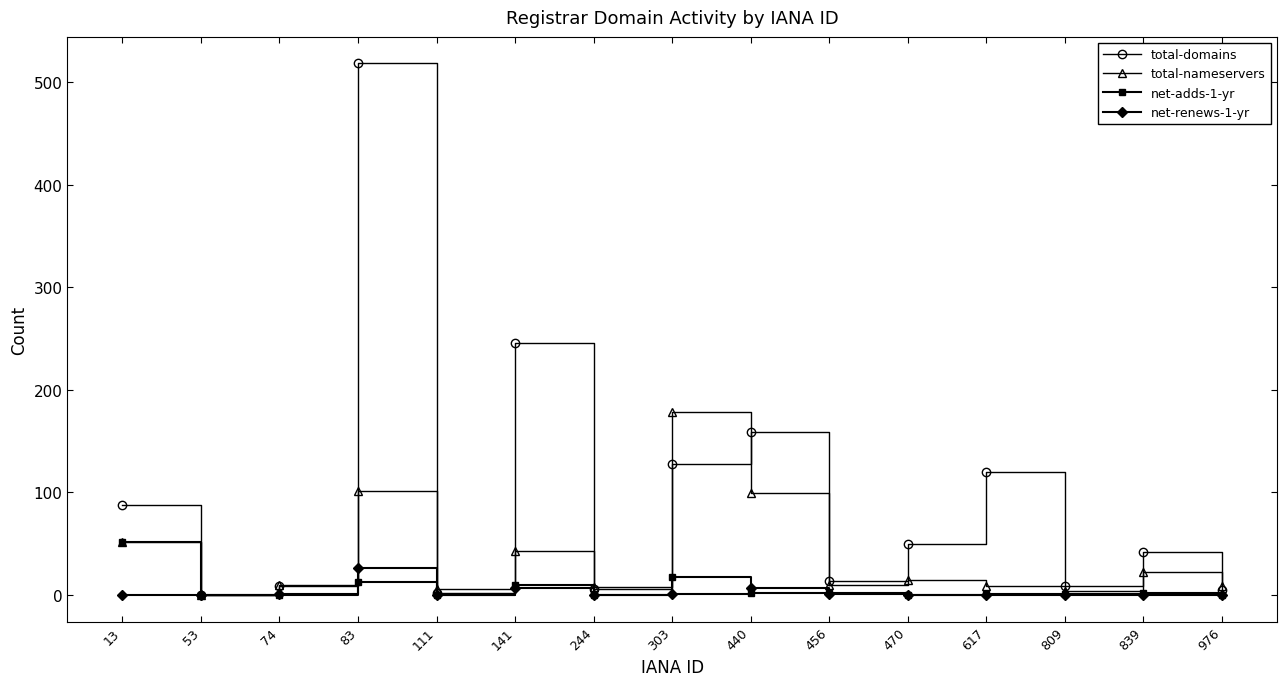

Is the value of total-domains at 74 greater than the value of total-nameservers at 809?

Yes